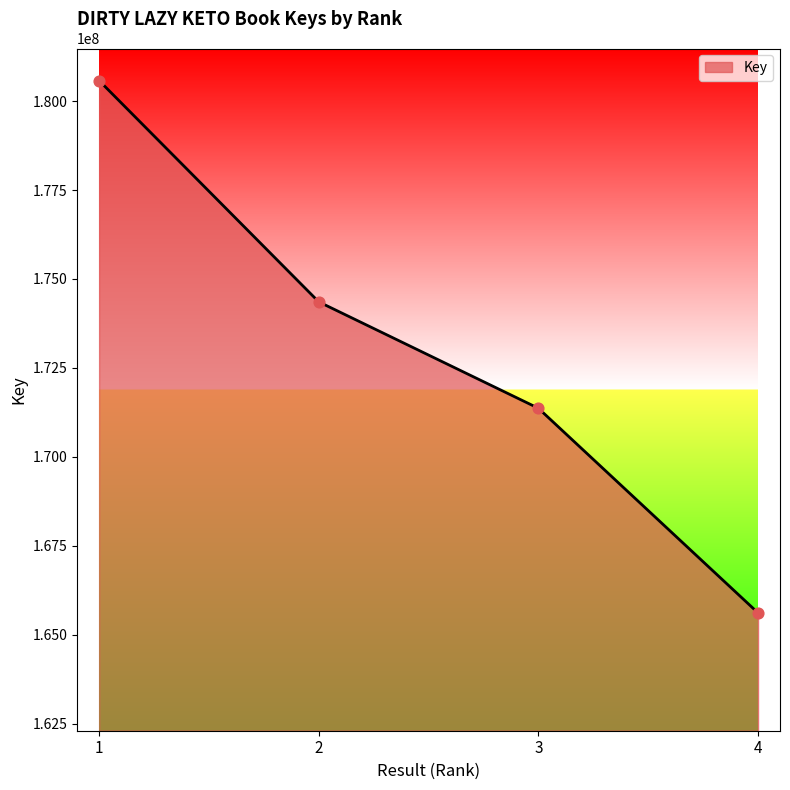

Which has a higher value, 3 or 1?

1